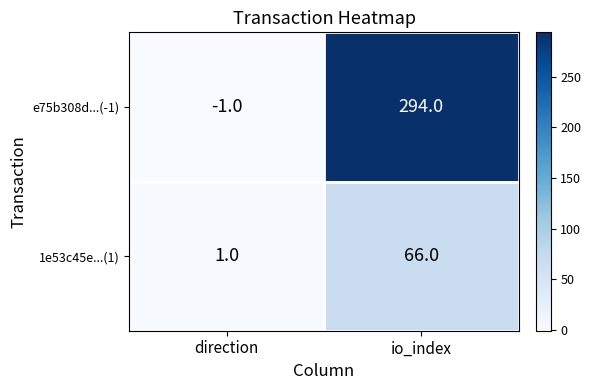

Reading right to left, what are all the values shown in this chart?

e75b308d...(-1): io_index=294	direction=-1
1e53c45e...(1): io_index=66	direction=1